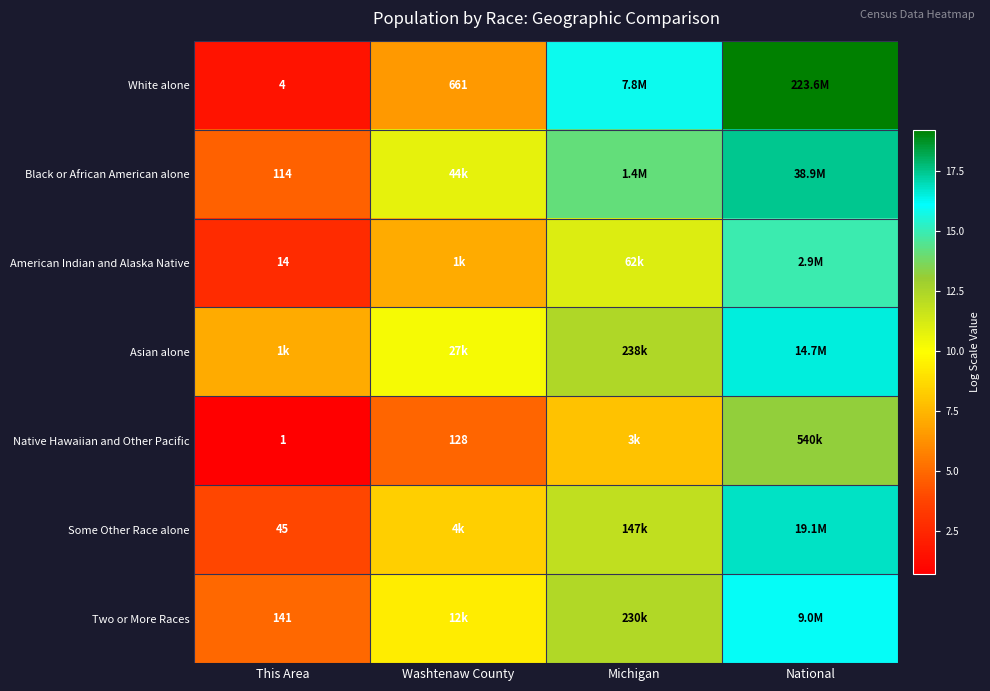

Is the value of Some Other Race alone at National greater than the value of White alone at National?

No